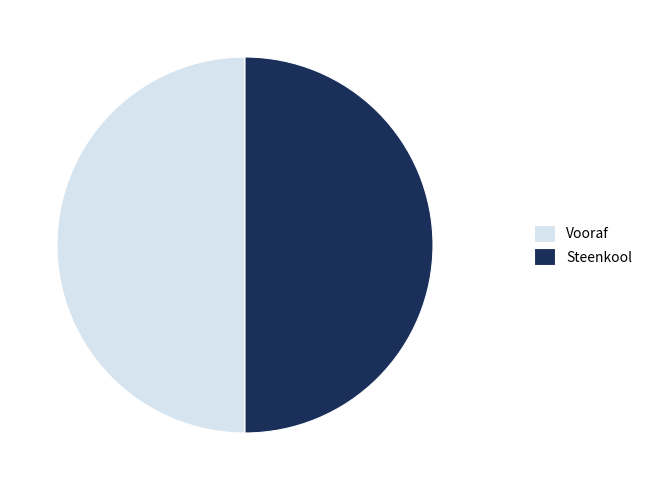

How many segments does this pie chart have?

2